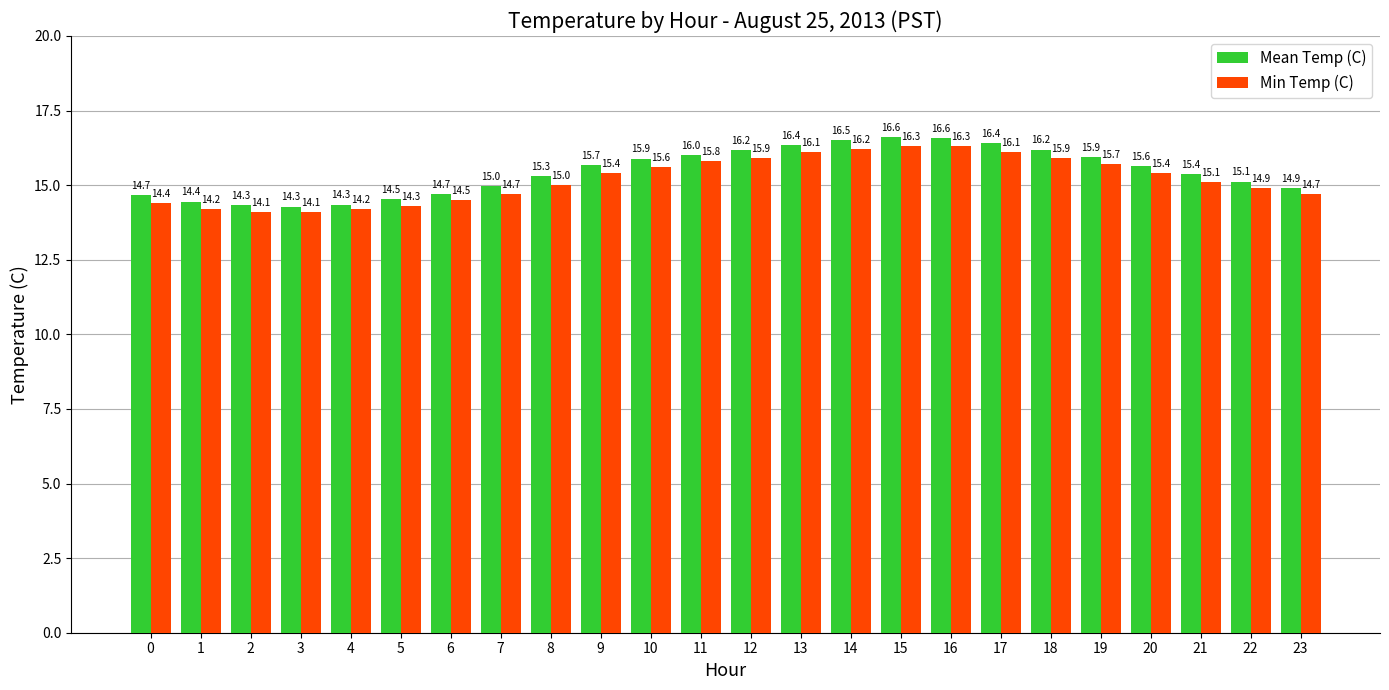

The Mean Temp (C) series shows 27.7 at 12. True or false?

False